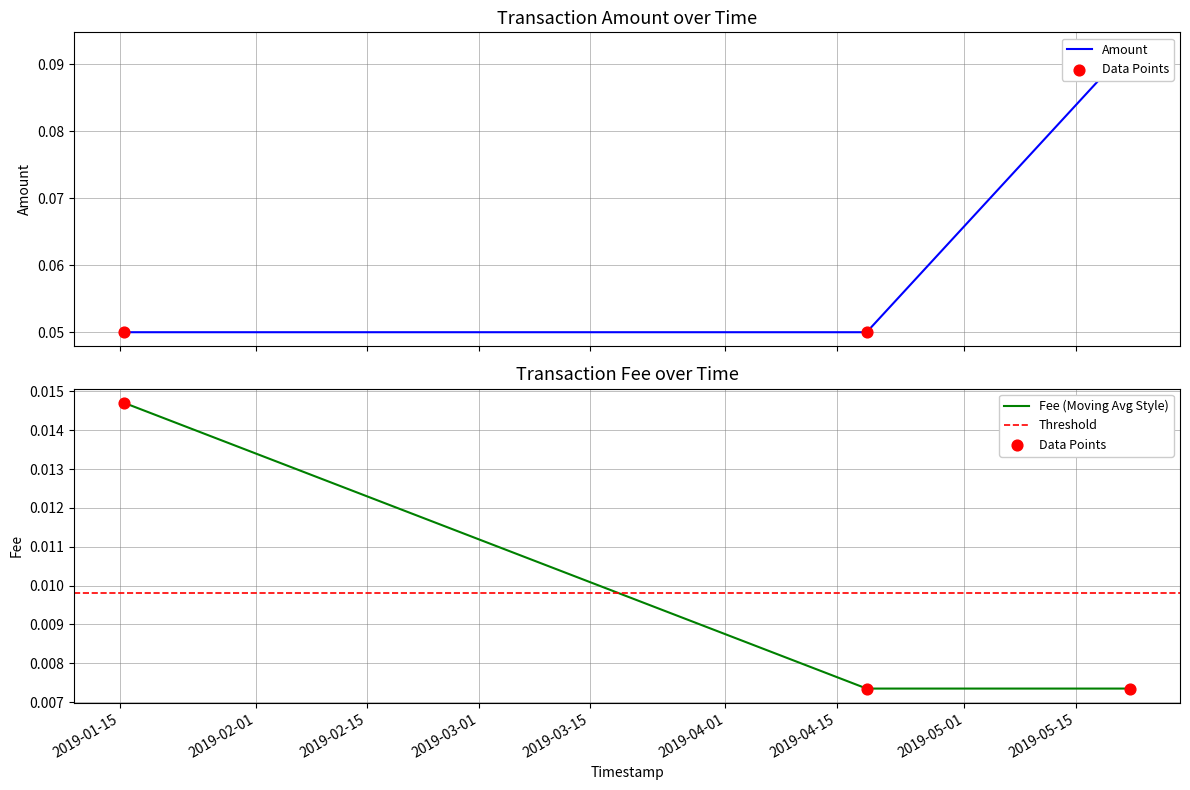

Which series has the largest Y range (max minus min)?

Amount